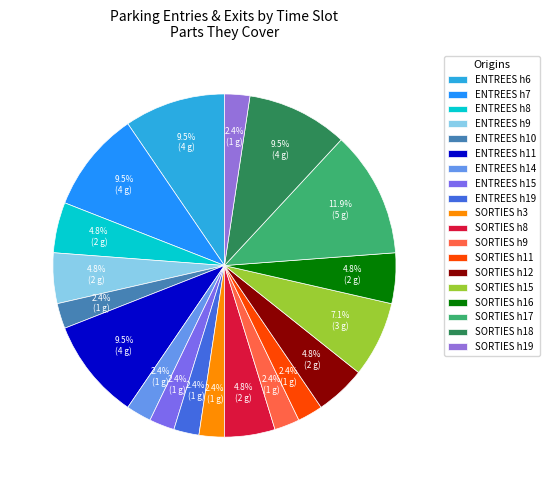

Which category has the biggest portion of the pie?

SORTIES h17